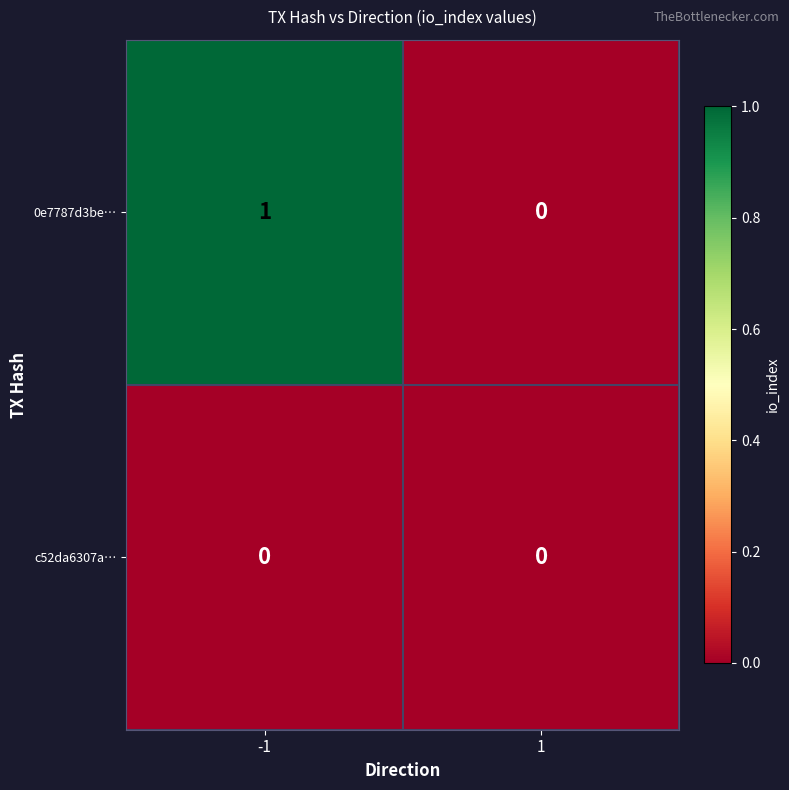

Which series has the largest range (max minus min)?

0e7787d3be…